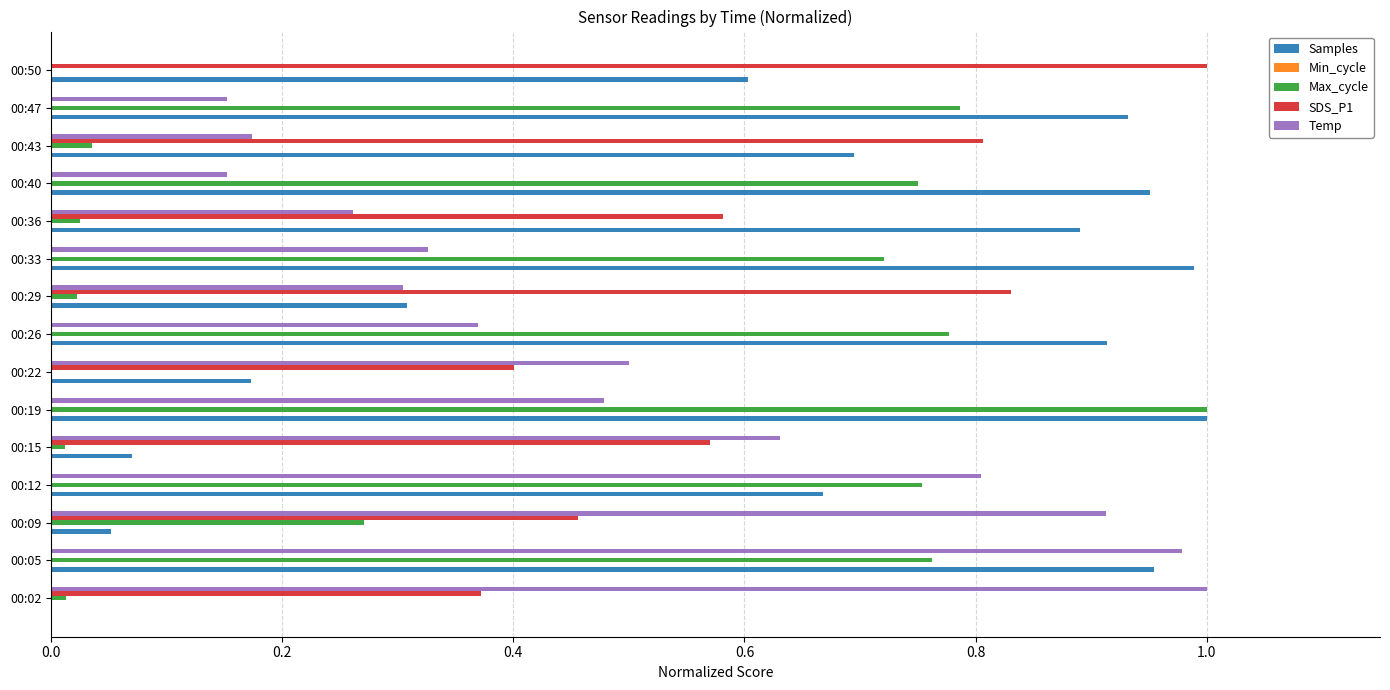

At which category is the sum across all series the highest?

00:05